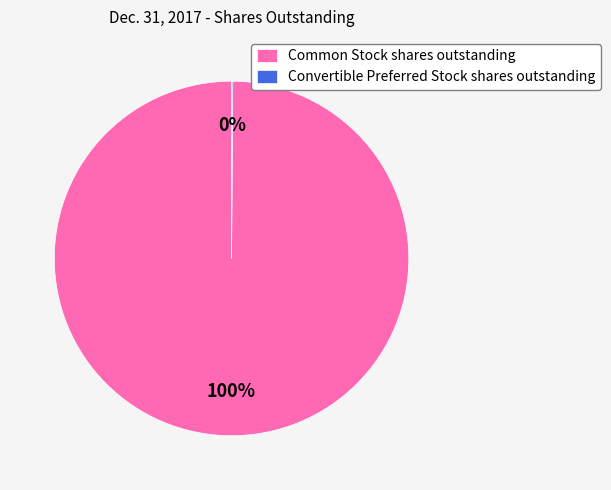

What is the largest slice in the pie chart?

Common Stock shares outstanding